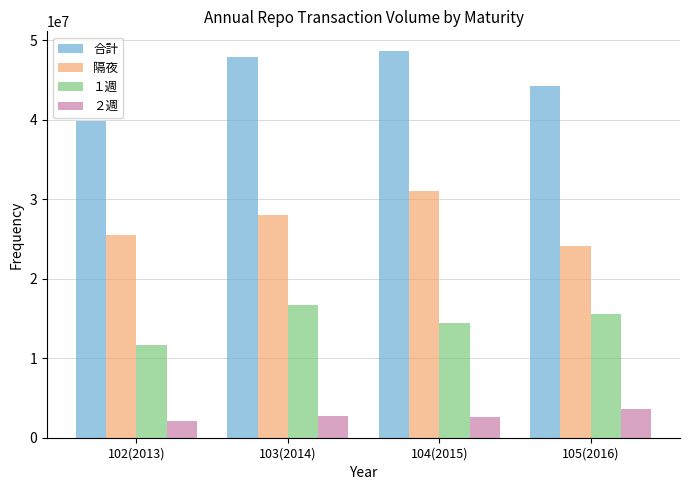

True or false: 合計 has a value of 22247143 at 102(2013).

False